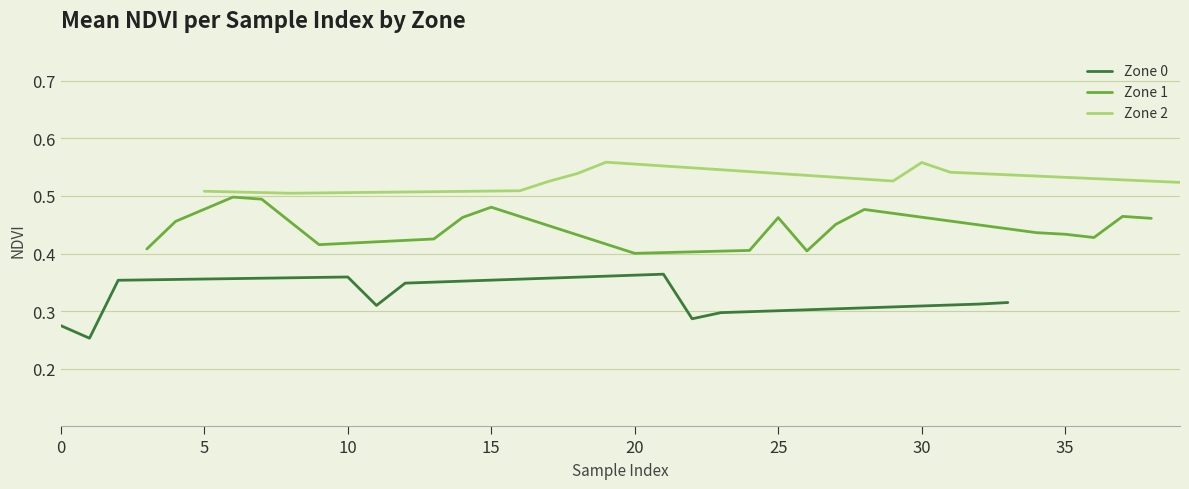

True or false: the data shows 0.4 at 10.

True